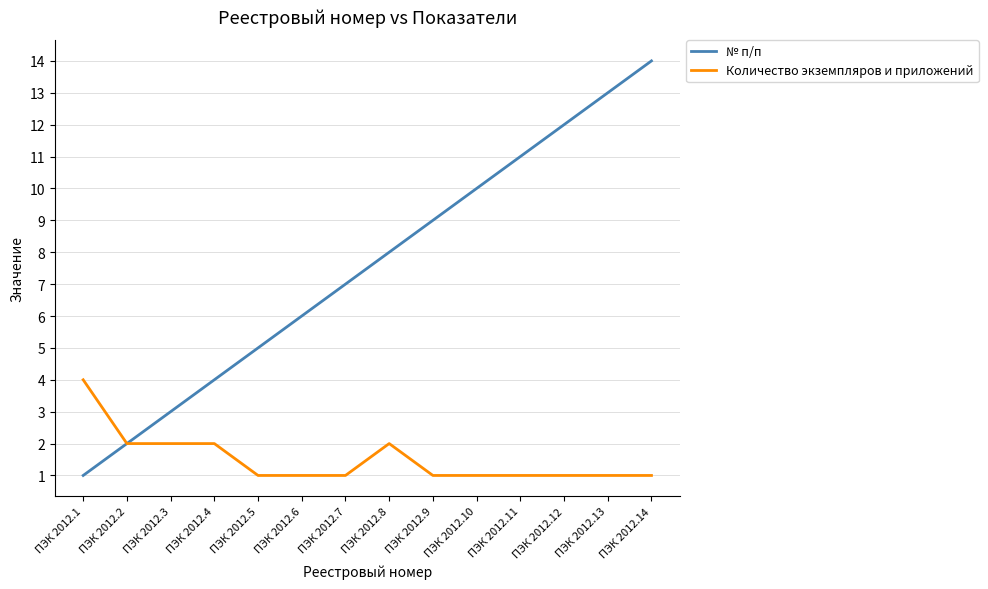

What are all the series names shown in the legend?

№ п/п, Количество экземпляров и приложений